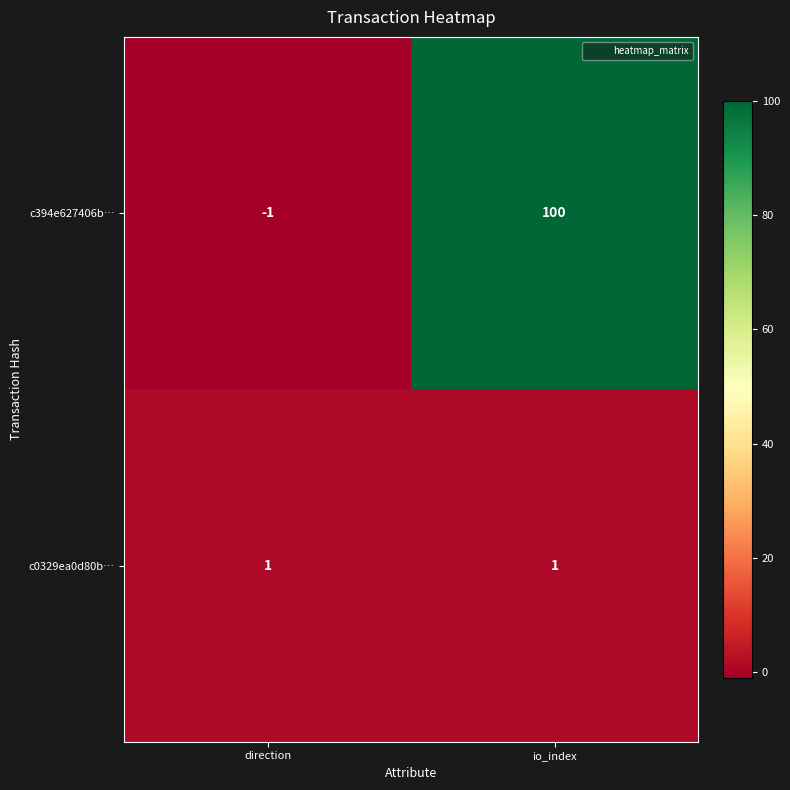

Is it true that c394e627406b… equals 100 at io_index?

True